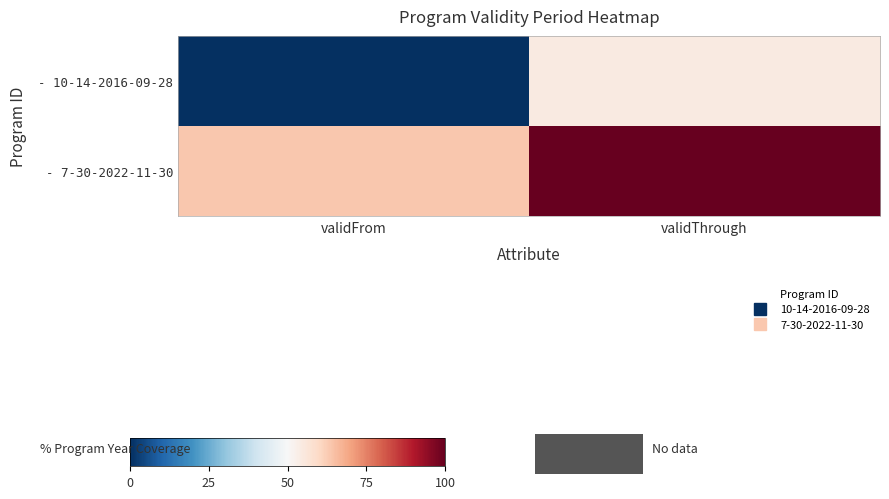

How many data points does each series have?

2